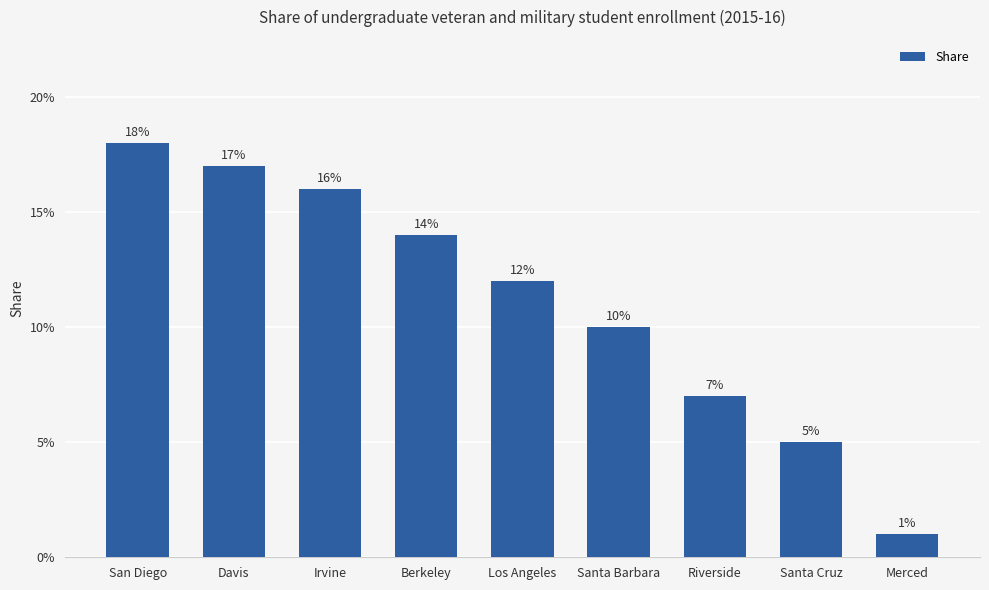

The value at Irvine is 0.1. True or false?

False